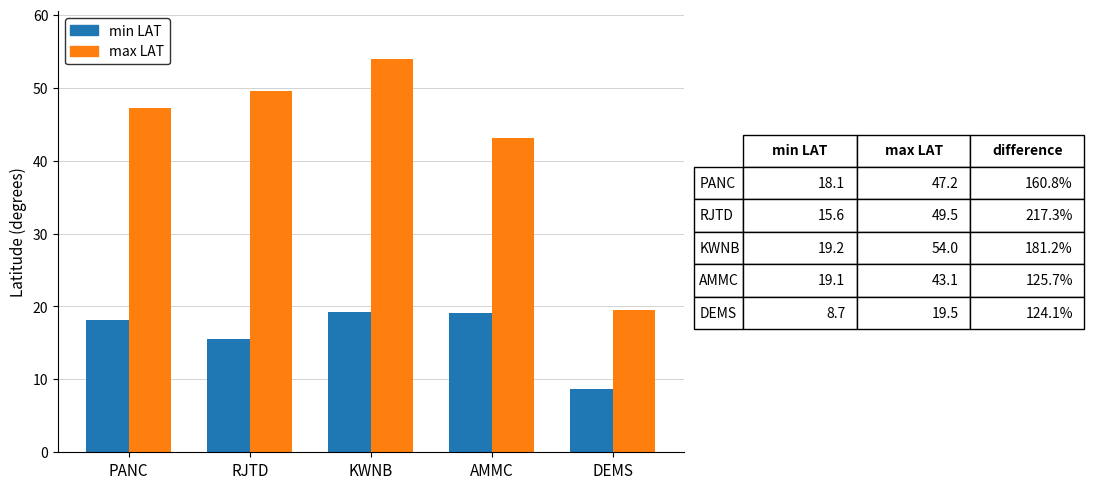

What is the difference between the maximum and minimum values in the min LAT series?

10.5